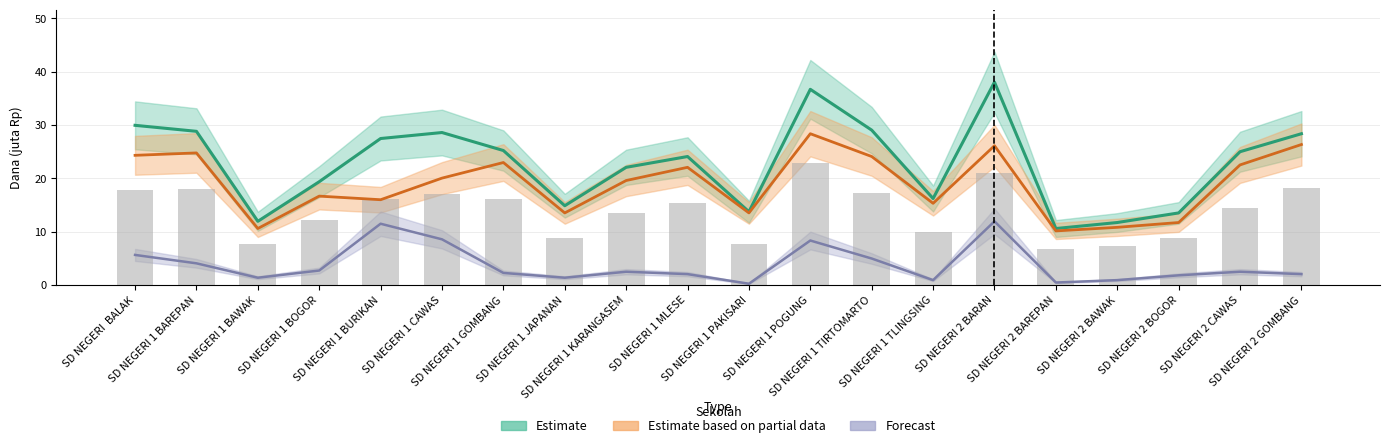

Are the bars grouped side by side (vs. stacked)?

Yes